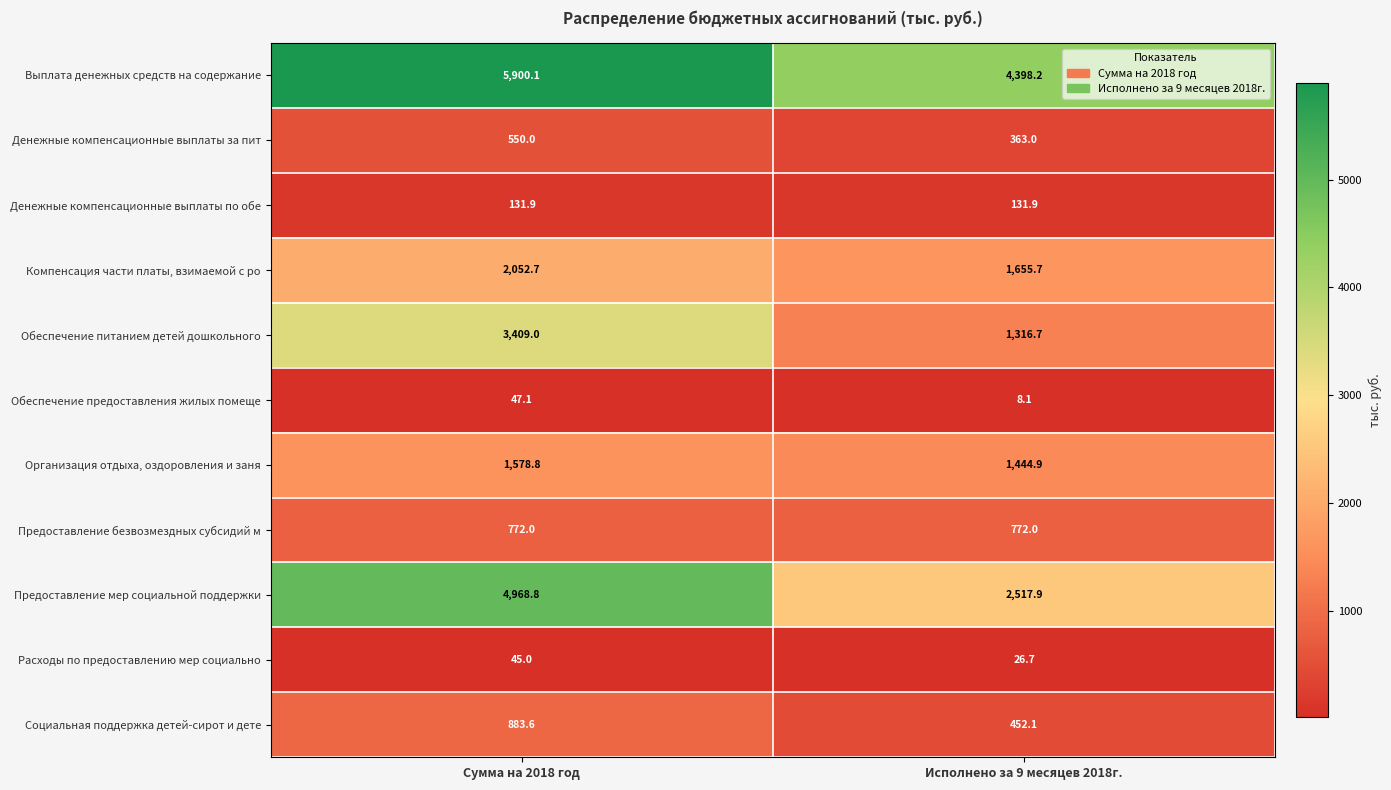

List the series in order of their peak value, lowest first.

Расходы по предоставлению мер социально, Обеспечение предоставления жилых помеще, Денежные компенсационные выплаты по обе, Денежные компенсационные выплаты за пит, Предоставление безвозмездных субсидий м, Социальная поддержка детей-сирот и дете, Организация отдыха, оздоровления и заня, Компенсация части платы, взимаемой с ро, Обеспечение питанием детей дошкольного, Предоставление мер социальной поддержки, Выплата денежных средств на содержание